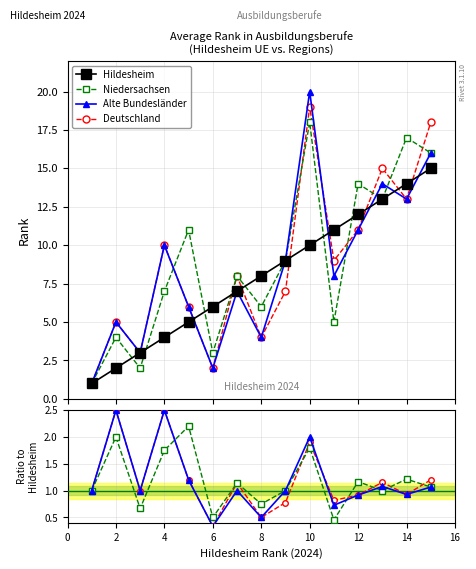

True or false: Alte Bundesländer and Hildesheim intersect in this chart.

True